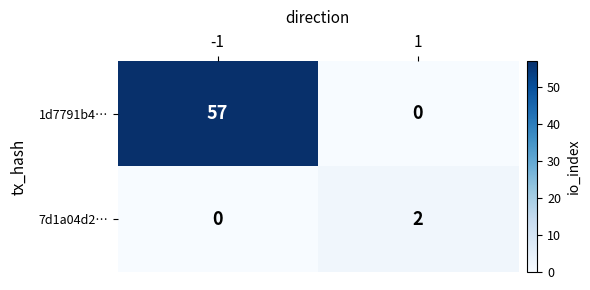

What is the spread (max minus min) of values at 1?

2